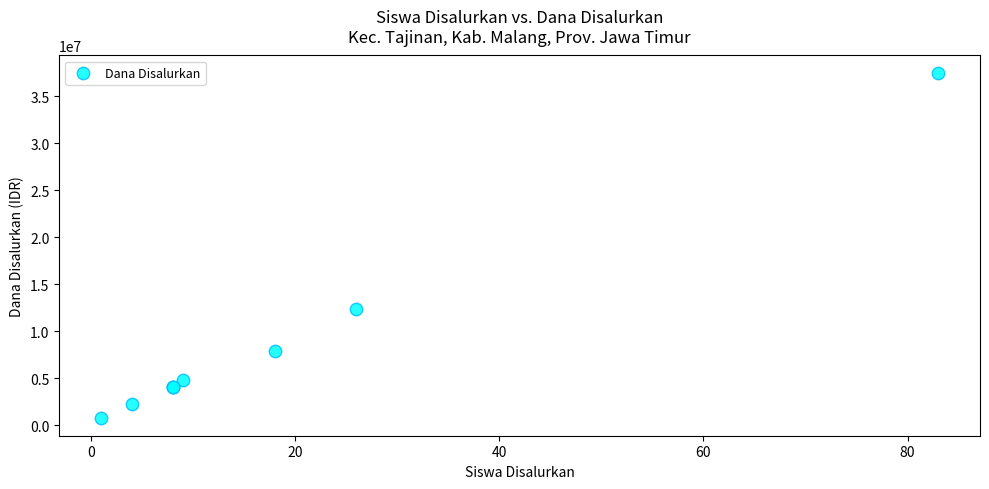

What Y value in the scatter plot is closest to 19125000?

12375000